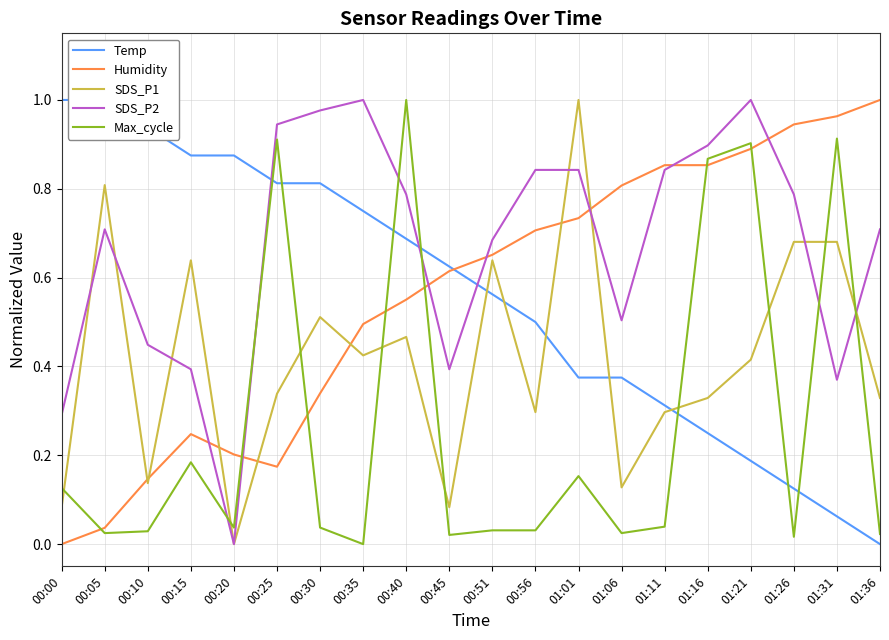

True or false: SDS_P1 and SDS_P2 cross at least once.

True